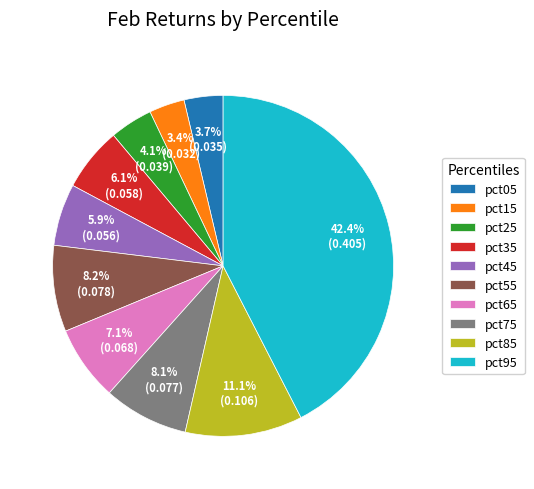

To the nearest percent, what is the difference between the pct85 and pct65 slice percentages?

4%